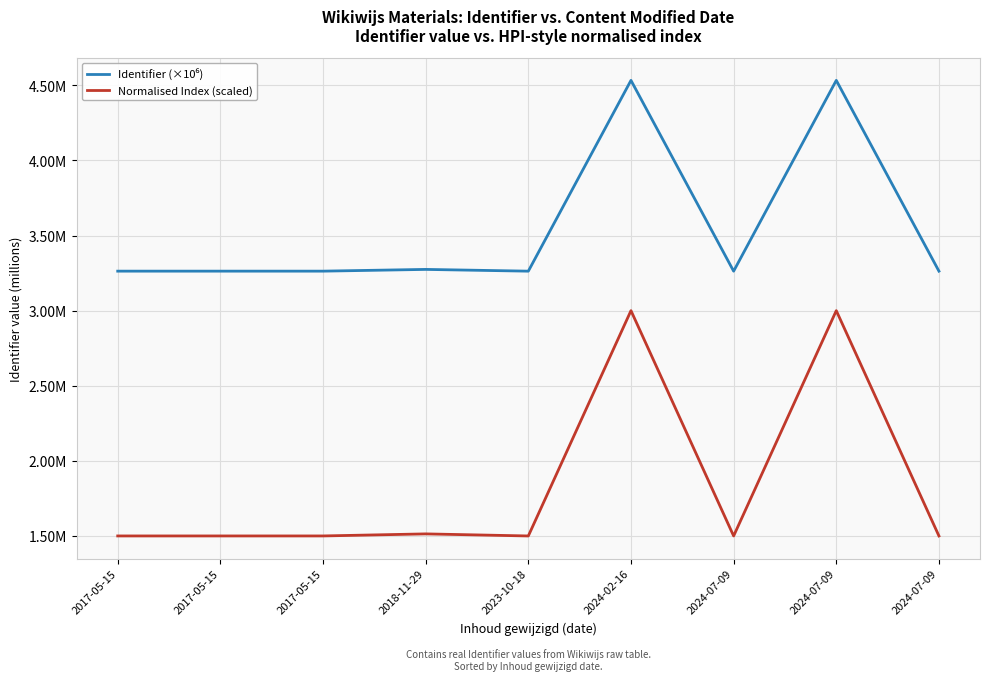

Does the chart display data point markers on the line(s)?

No